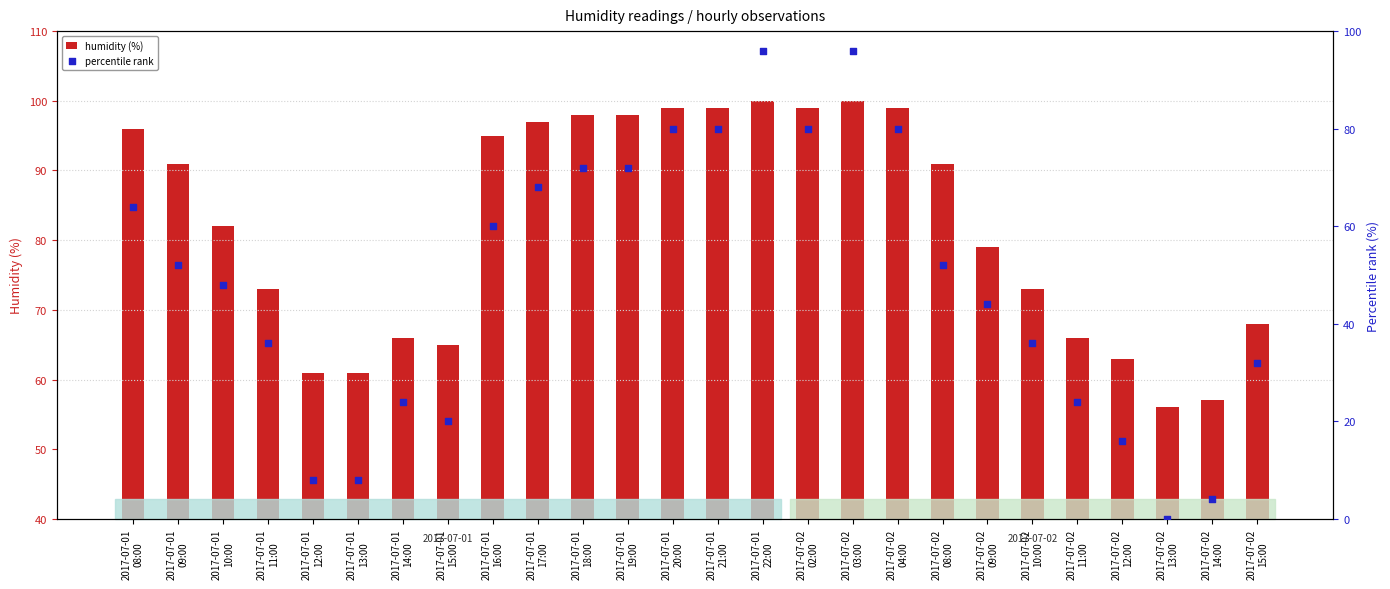

At how many categories does at least one series exceed 23?

26